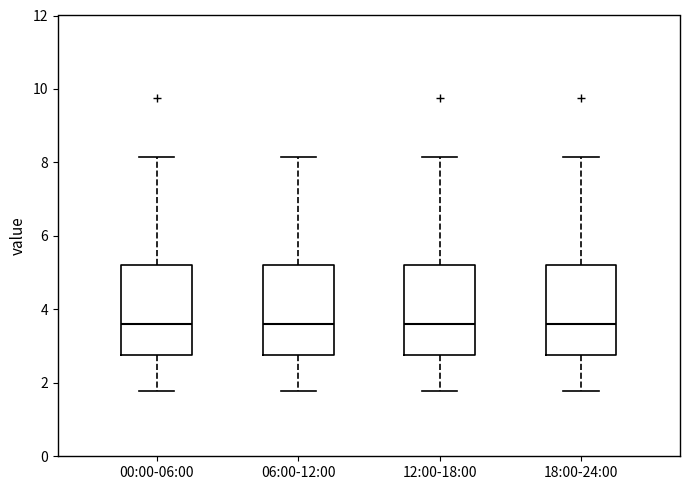

Reading left to right, read every box against the y-axis: the position of its median line, the range the box covers, and the ends of its whiskers. The values are not printed on the chart, so give them approximately, as read against the axis.

00:00-06:00: median 3.6, box 2.8 to 5.2, whiskers 1.8 to 8.2
06:00-12:00: median 3.6, box 2.8 to 5.2, whiskers 1.8 to 8.2
12:00-18:00: median 3.6, box 2.8 to 5.2, whiskers 1.8 to 8.2
18:00-24:00: median 3.6, box 2.8 to 5.2, whiskers 1.8 to 8.2